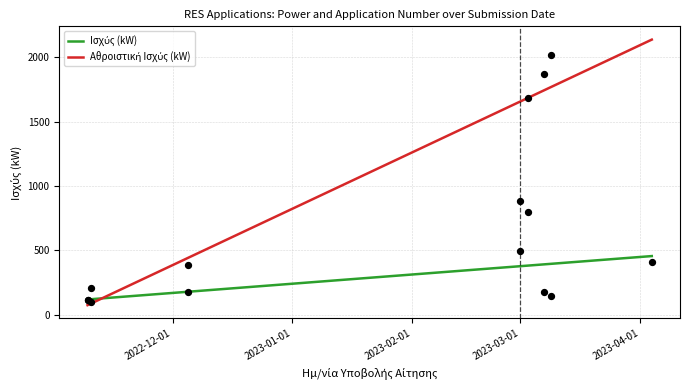

Between 2022-11-09 and 2023-03-01, which is larger?

2023-03-01